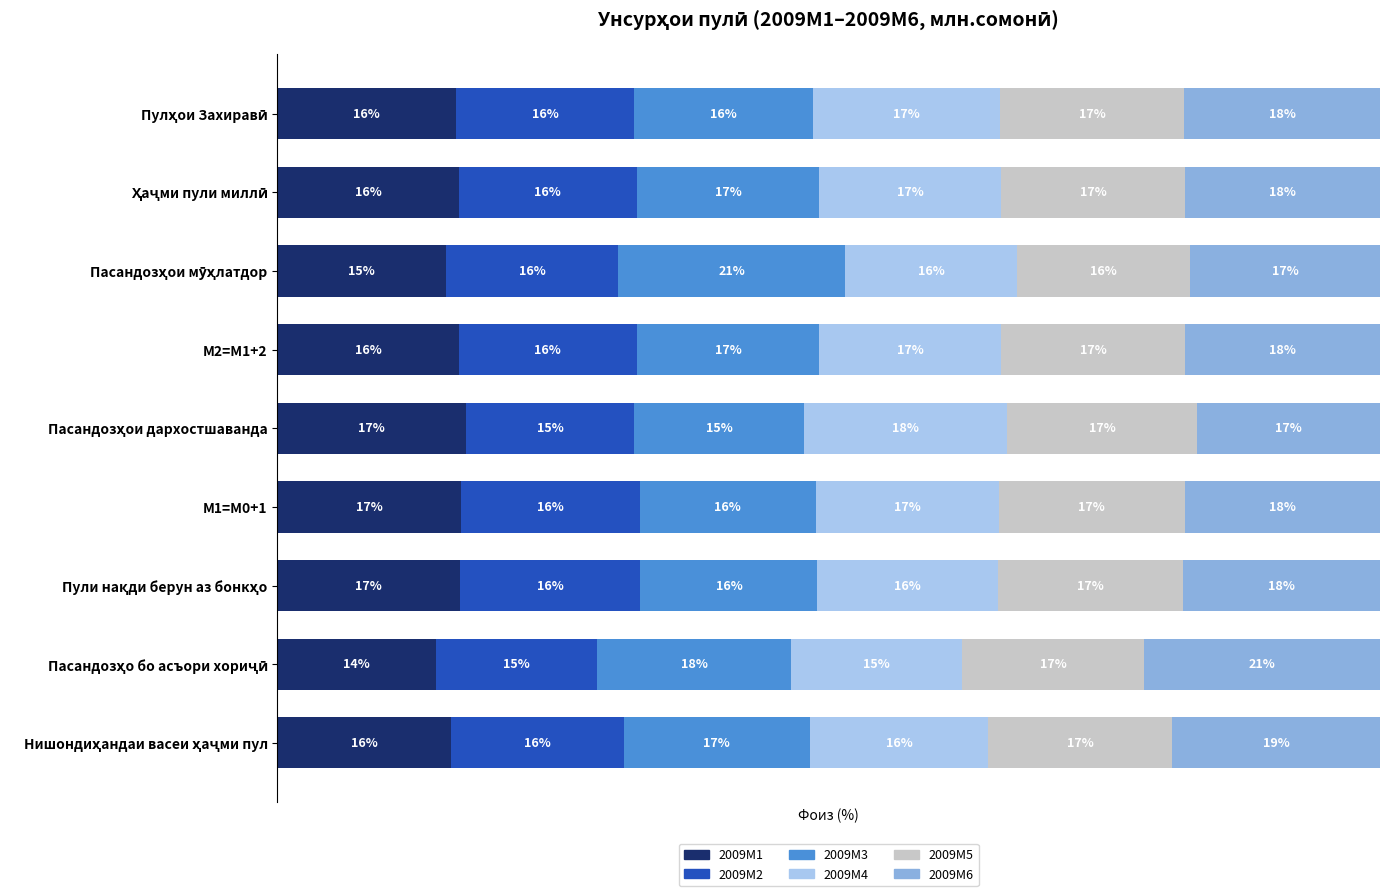

Which series has the largest total across all categories?

2009M6